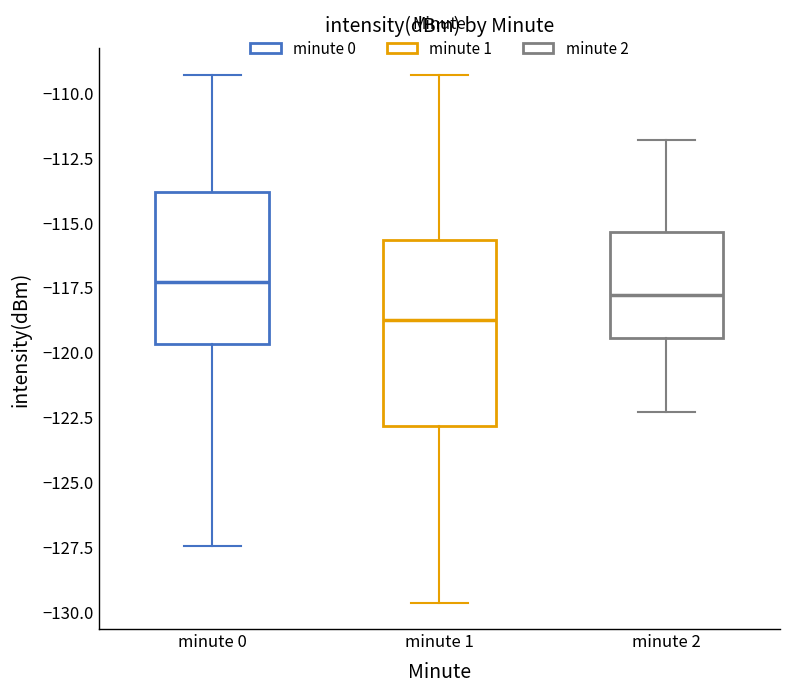

Reading left to right, read every box against the y-axis: the position of its median line, the range the box covers, and the ends of its whiskers. The values are not printed on the chart, so give them approximately, as read against the axis.

minute 0: median -117.5, box -119.5 to -114.0, whiskers -127.5 to -109.5
minute 1: median -118.5, box -123.0 to -115.5, whiskers -129.5 to -109.5
minute 2: median -118.0, box -119.5 to -115.5, whiskers -122.5 to -112.0